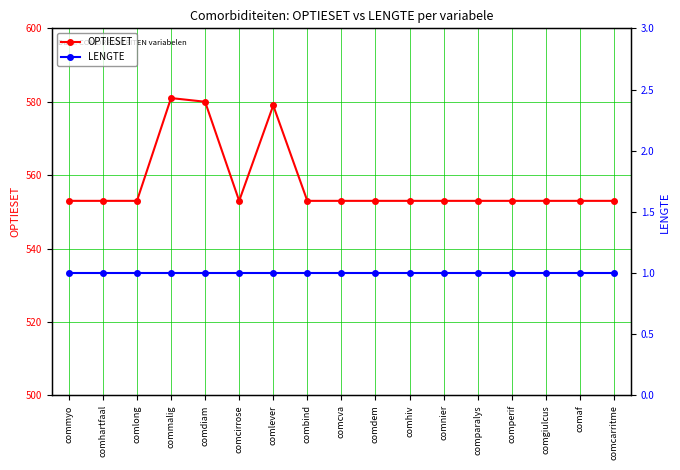

What is the spread (max minus min) of values at comgiulcus?

552